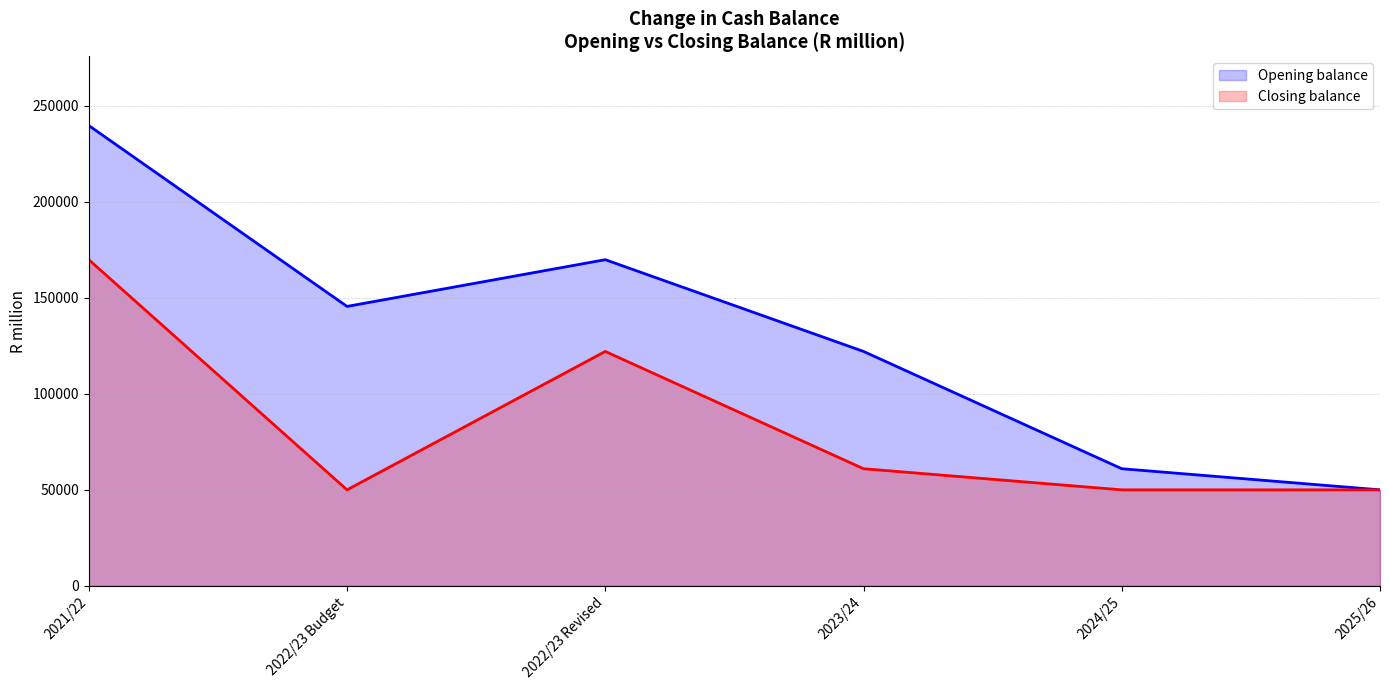

True or false: Closing balance has more than 1 points higher than both neighbors.

False